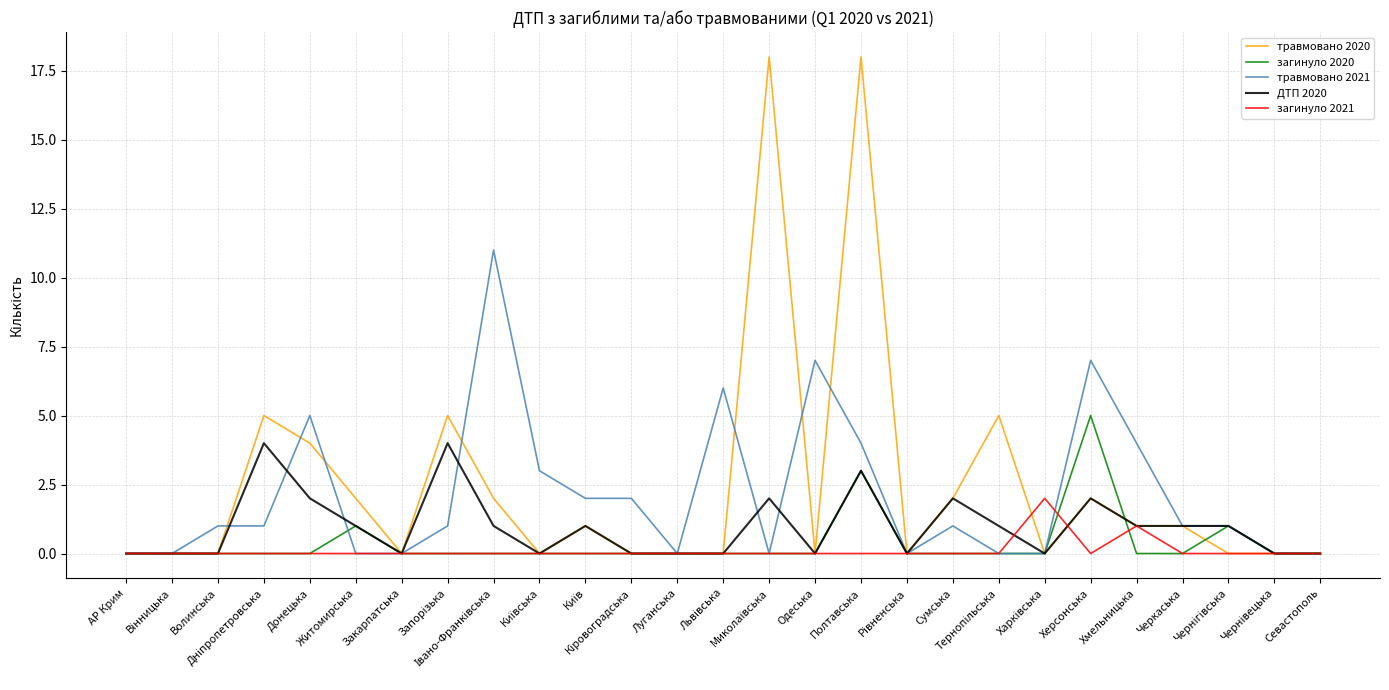

Rank the series by their maximum value, from lowest to highest.

загинуло 2021, ДТП 2020, загинуло 2020, травмовано 2021, травмовано 2020